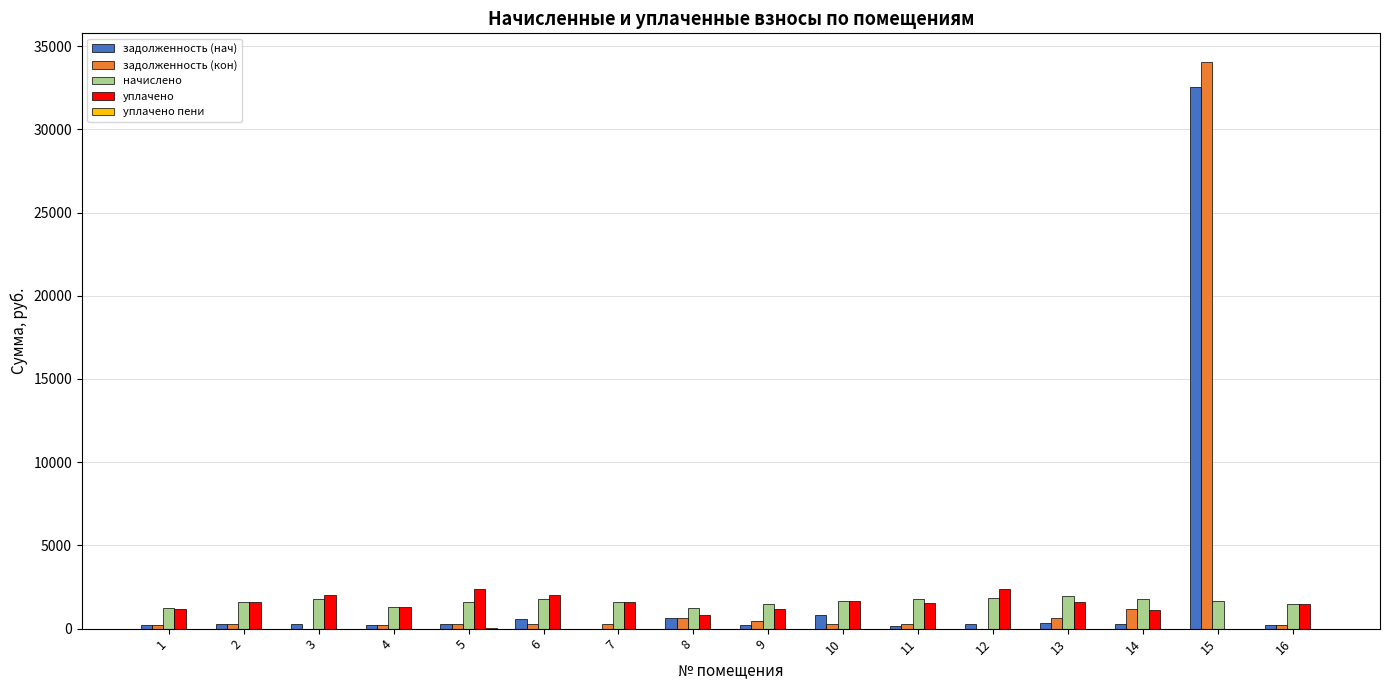

What is the average value of the начислено series?

1616.6